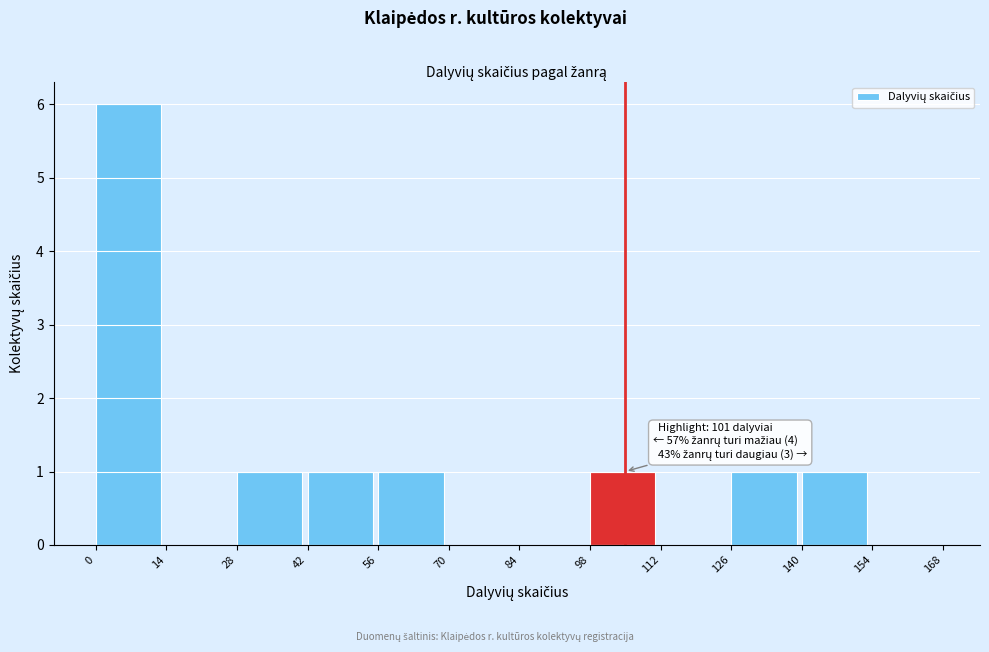

Over which range of the x-axis is the bar tallest?

0 to 14